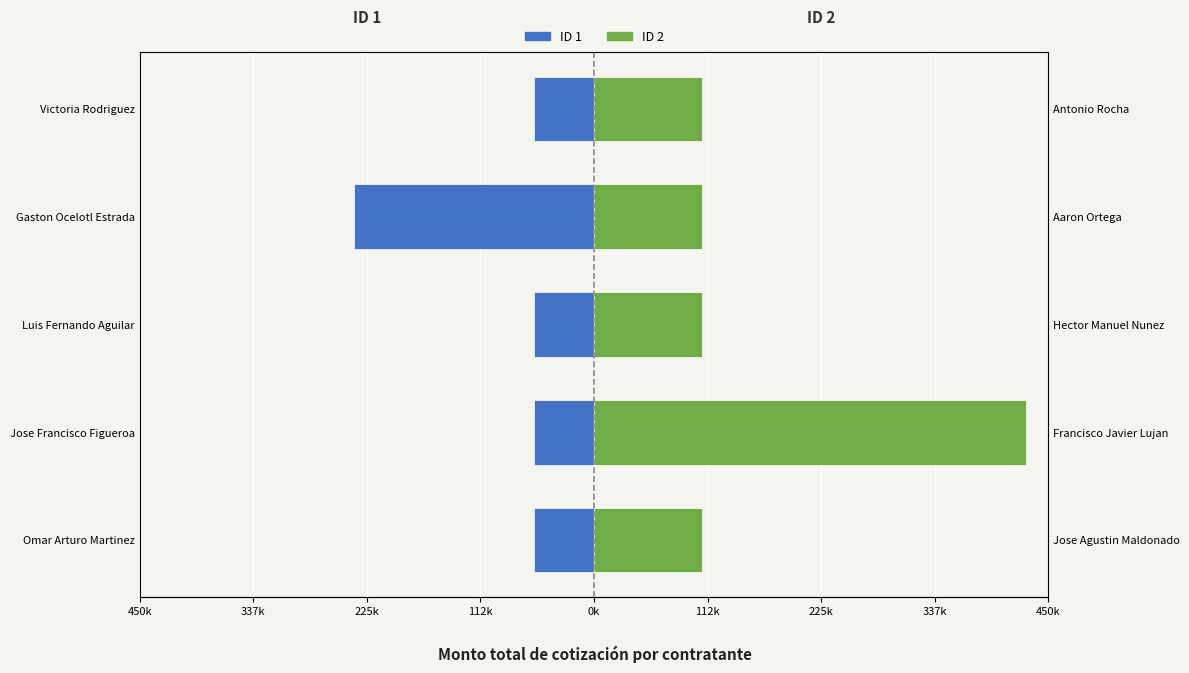

What is the sum of the ID 2 values at Jose Francisco Figueroa and Gaston Ocelotl Estrada?

535025.6